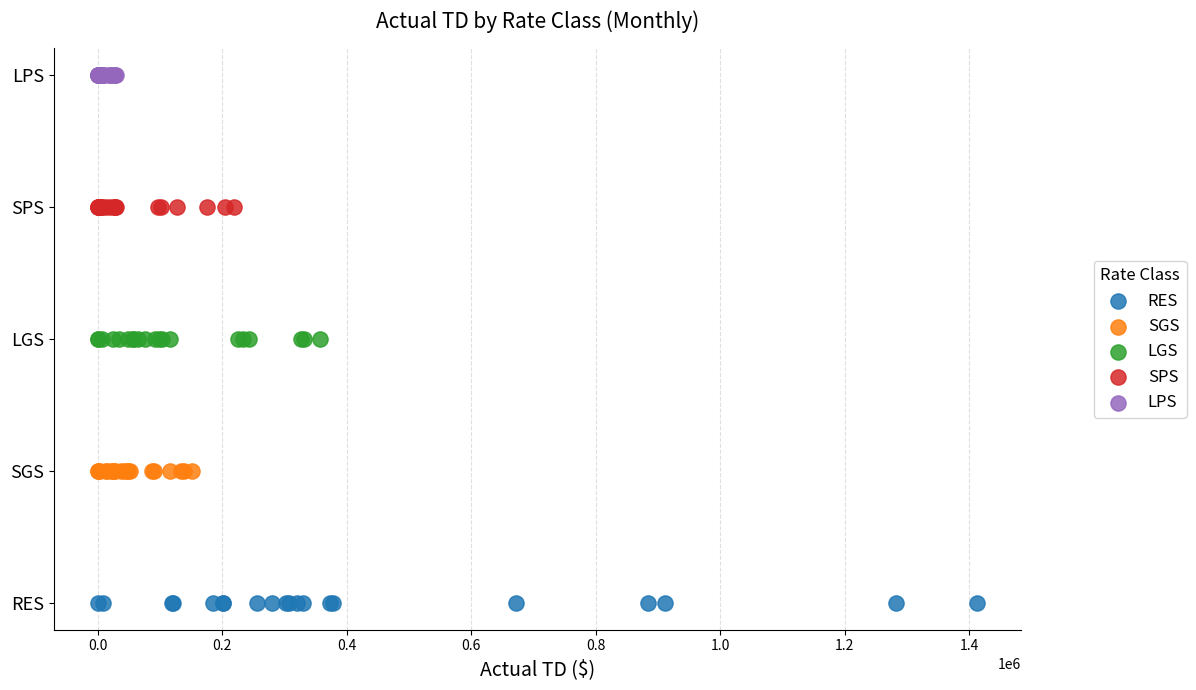

Which series reaches the maximum Y coordinate?

LPS